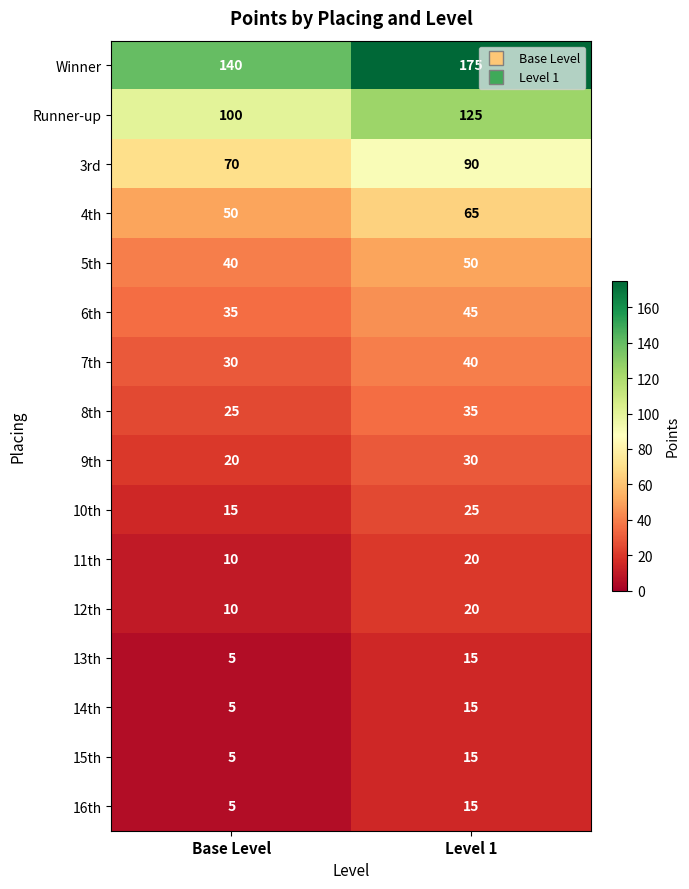

What is the sum of the 14th values at Base Level and Level 1?

20